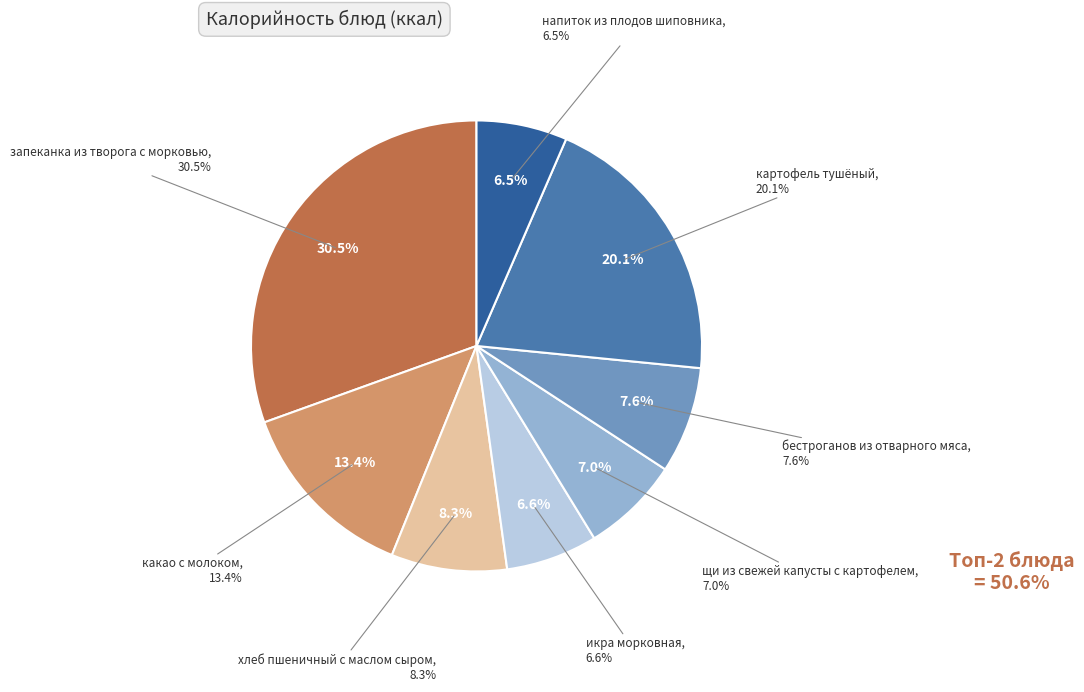

Which category has the smallest portion of the pie?

напиток из плодов шиповника